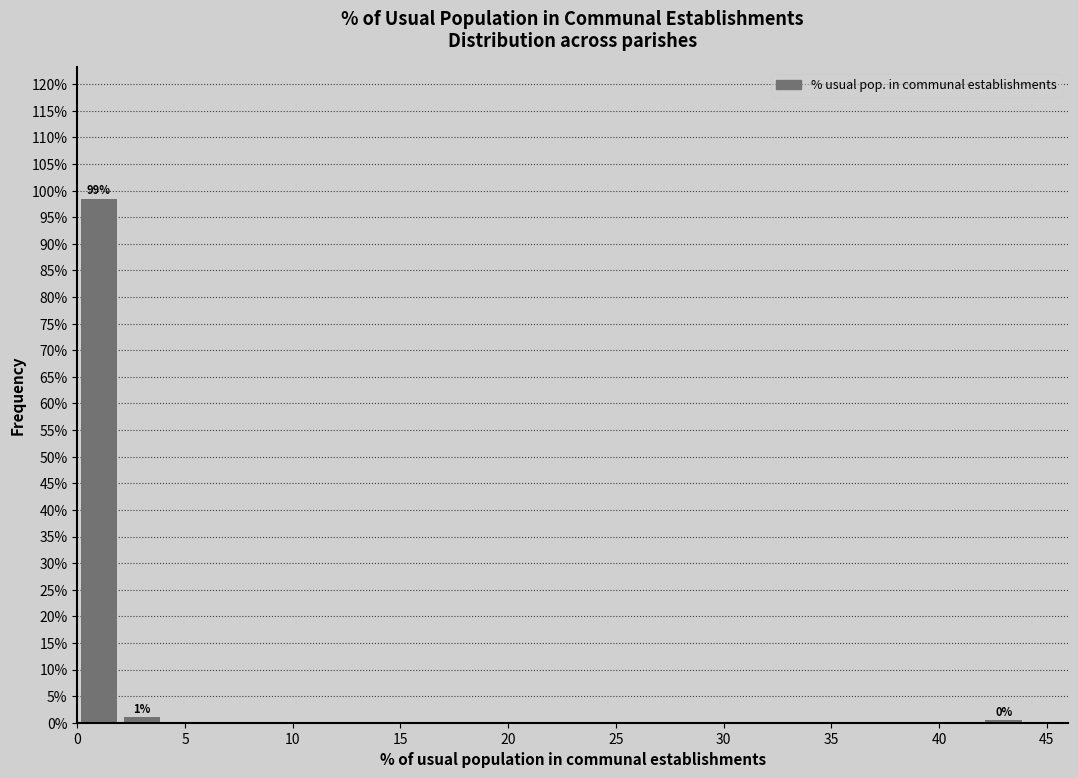

Which range on the x-axis has the tallest bar?

0 to 2